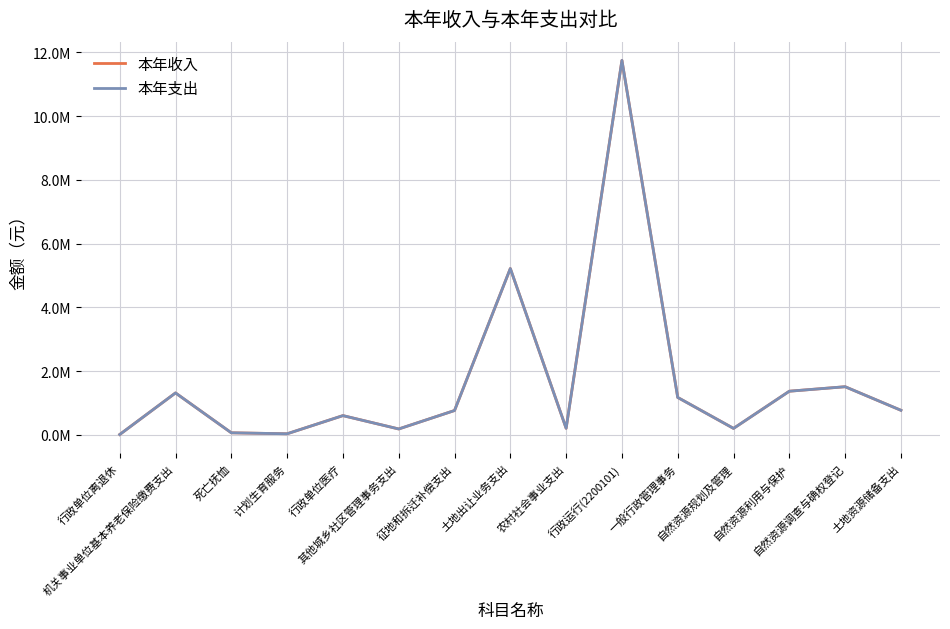

What is the approximate value of 本年支出 at 行政单位医疗?

600040.5